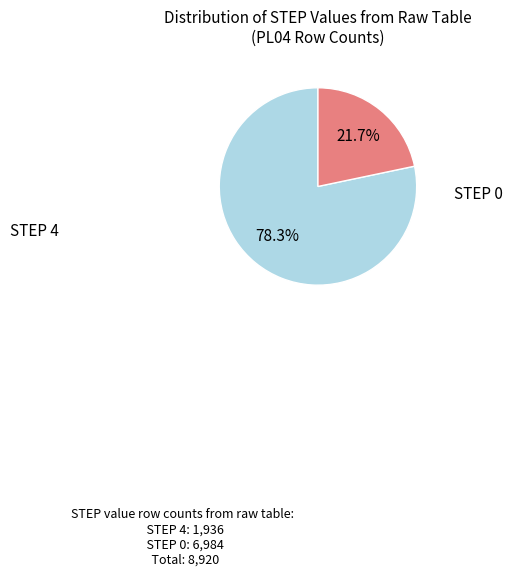

To the nearest percent, what is the average slice percentage?

50%